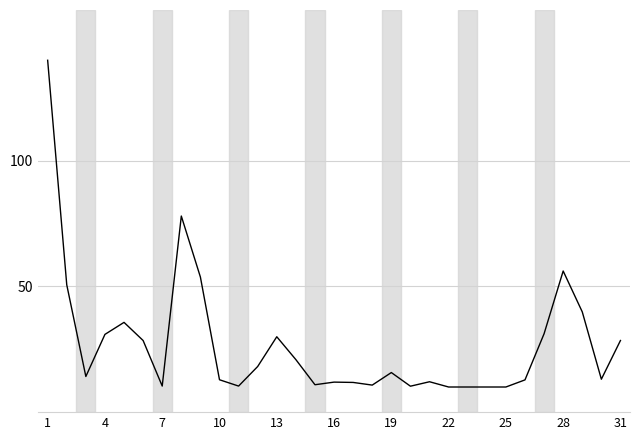

What is the difference between the maximum and minimum values?

130.0